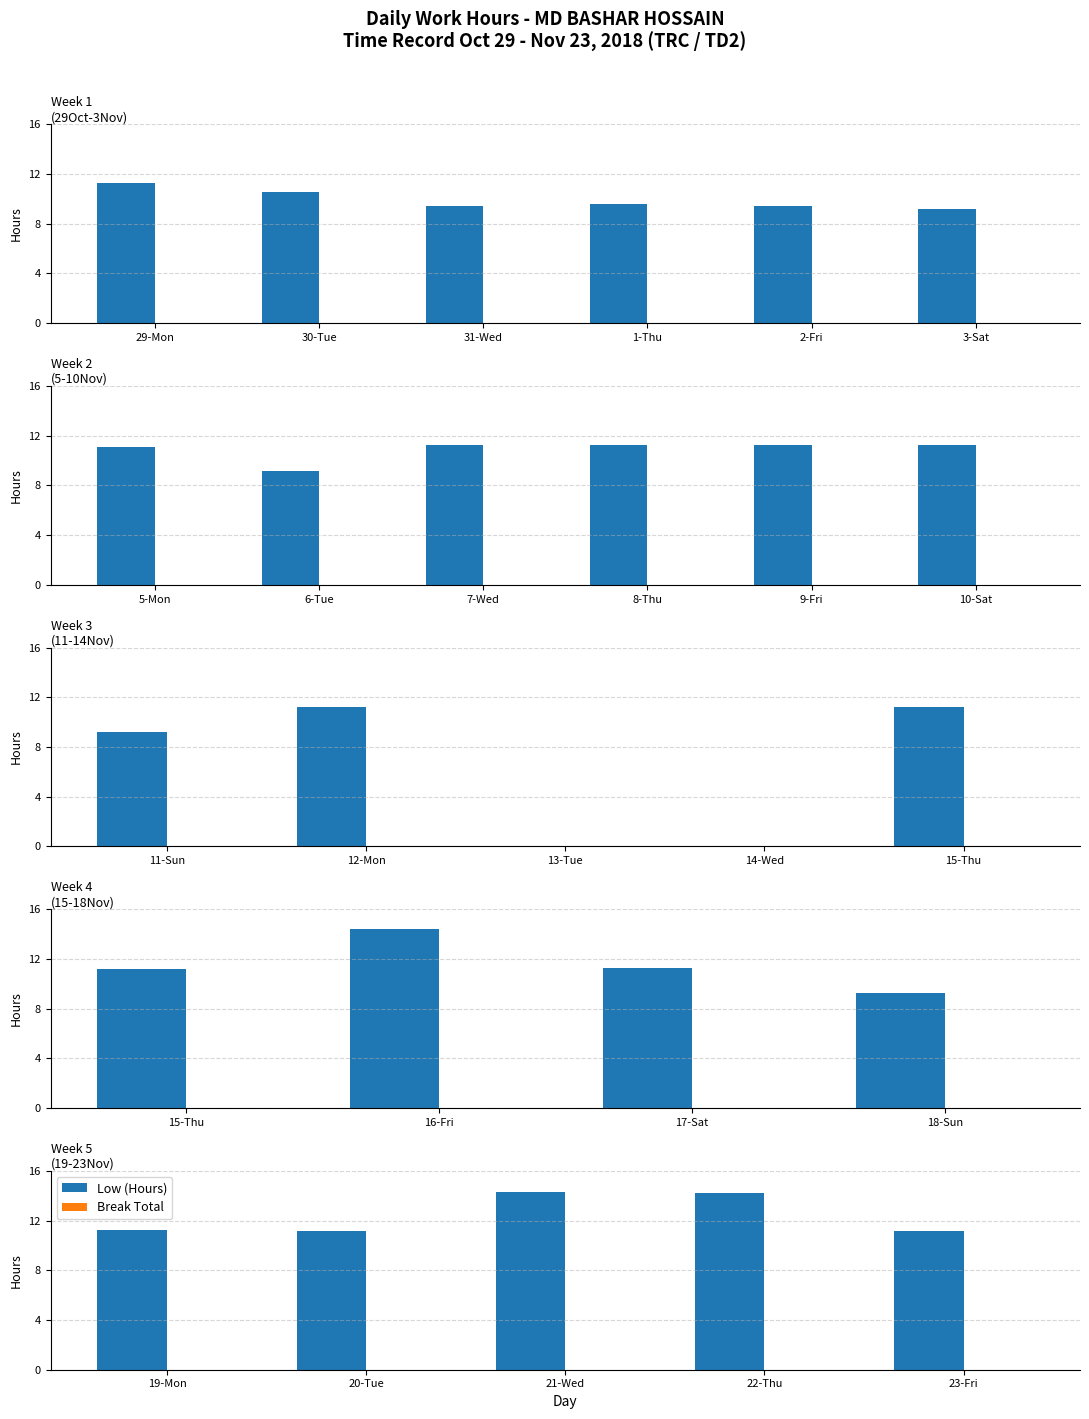

Rank the series at 23-Fri from lowest to highest value.

Break Total, Low (Hours)